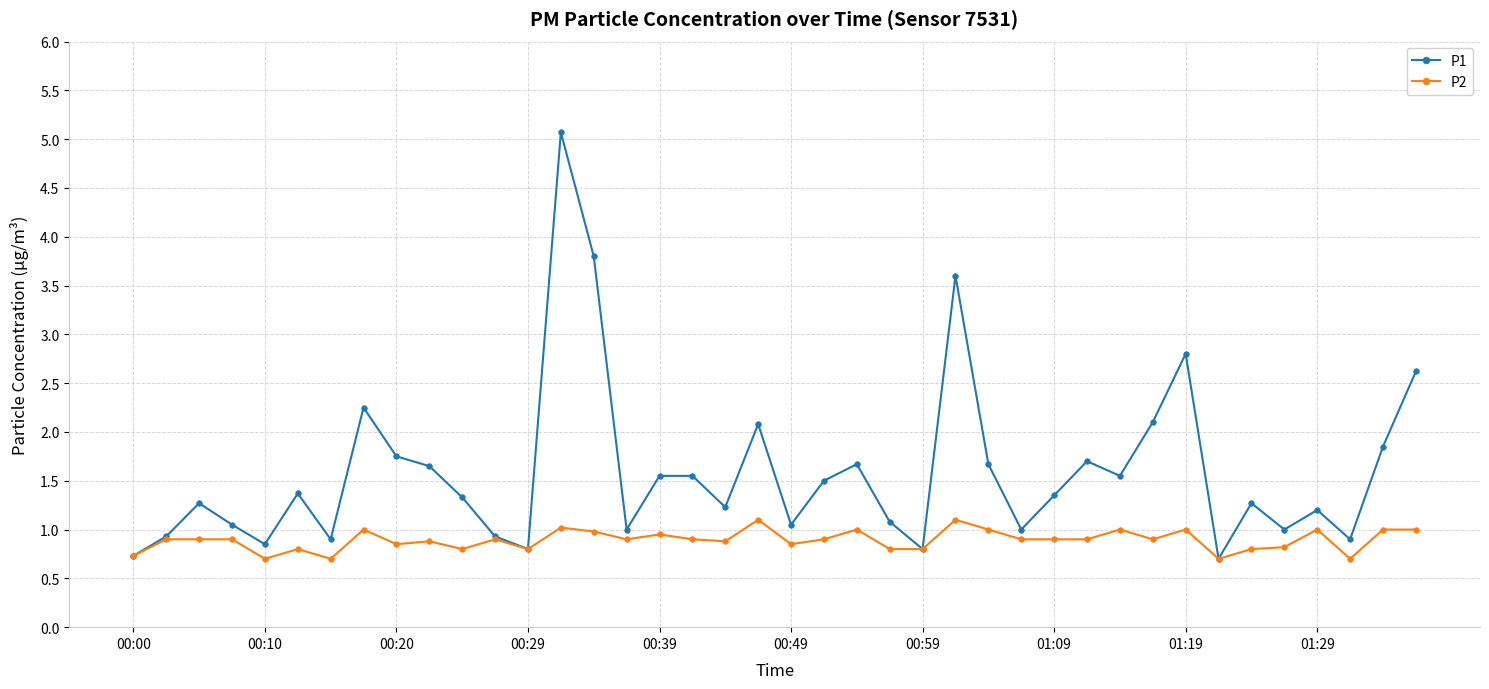

What is the lowest value of the P2 series?

0.7